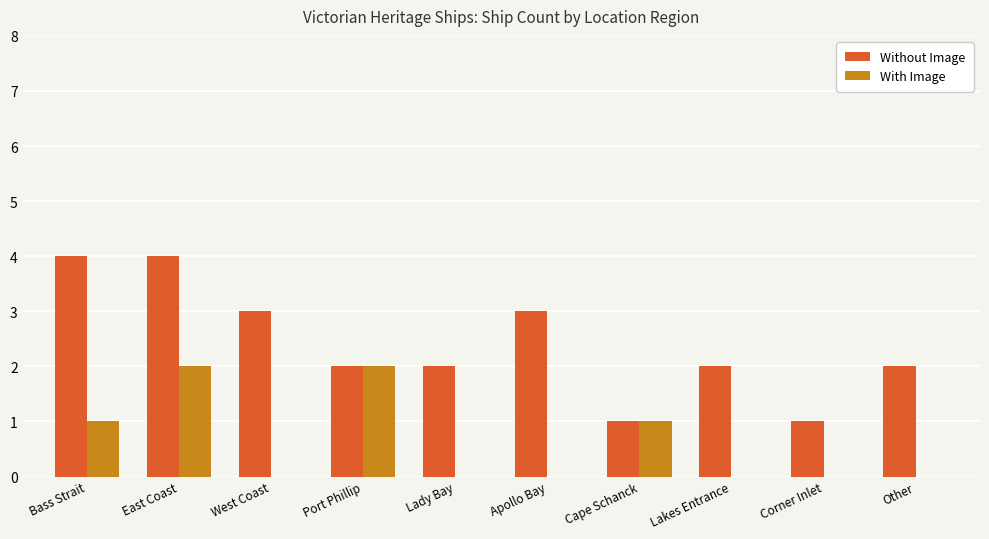

Reading left to right, what are all the values shown in this chart?

Without Image: Bass Strait=4	East Coast=4	West Coast=3	Port Phillip=2	Lady Bay=2	Apollo Bay=3	Cape Schanck=1	Lakes Entrance=2	Corner Inlet=1	Other=2
With Image: Bass Strait=1	East Coast=2	West Coast=0	Port Phillip=2	Lady Bay=0	Apollo Bay=0	Cape Schanck=1	Lakes Entrance=0	Corner Inlet=0	Other=0